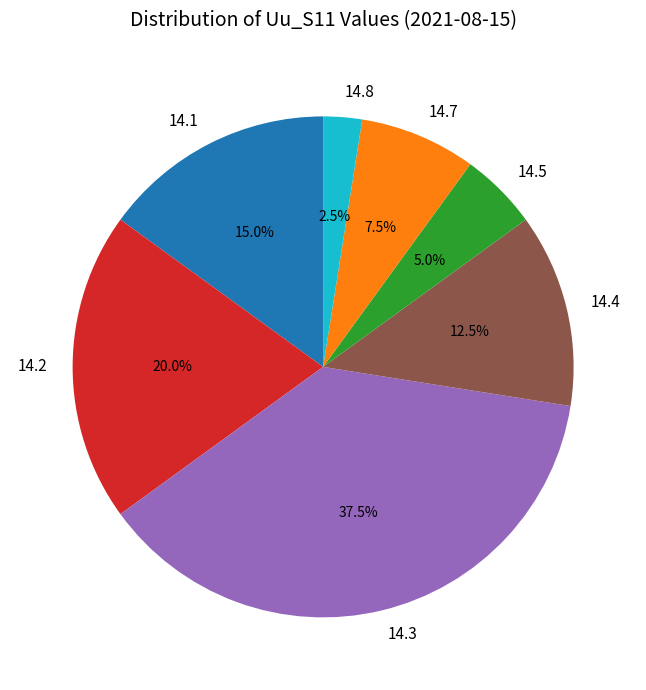

Does any single category account for the majority?

No